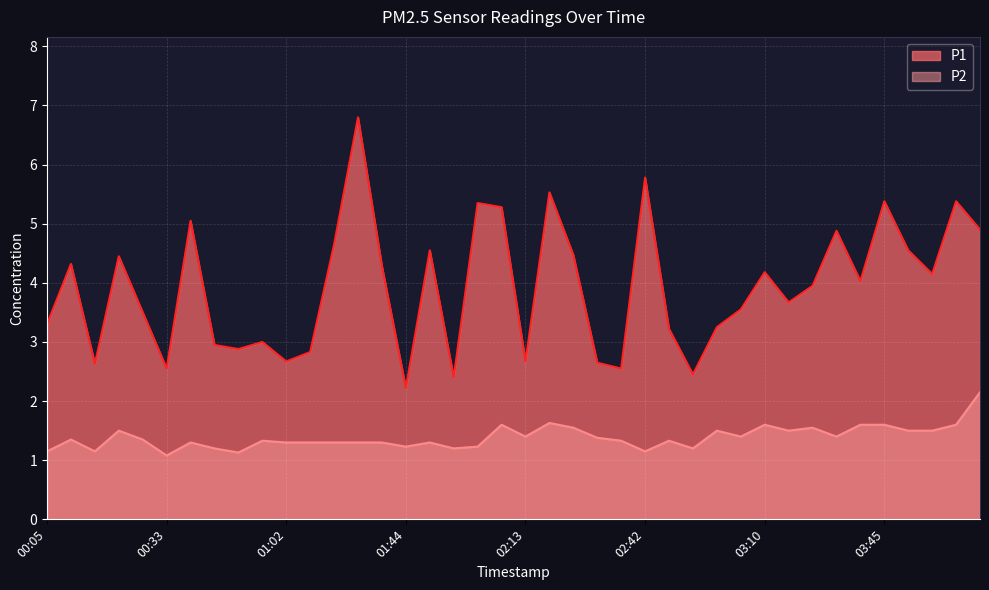

True or false: P1 and P2 cross at least once.

False